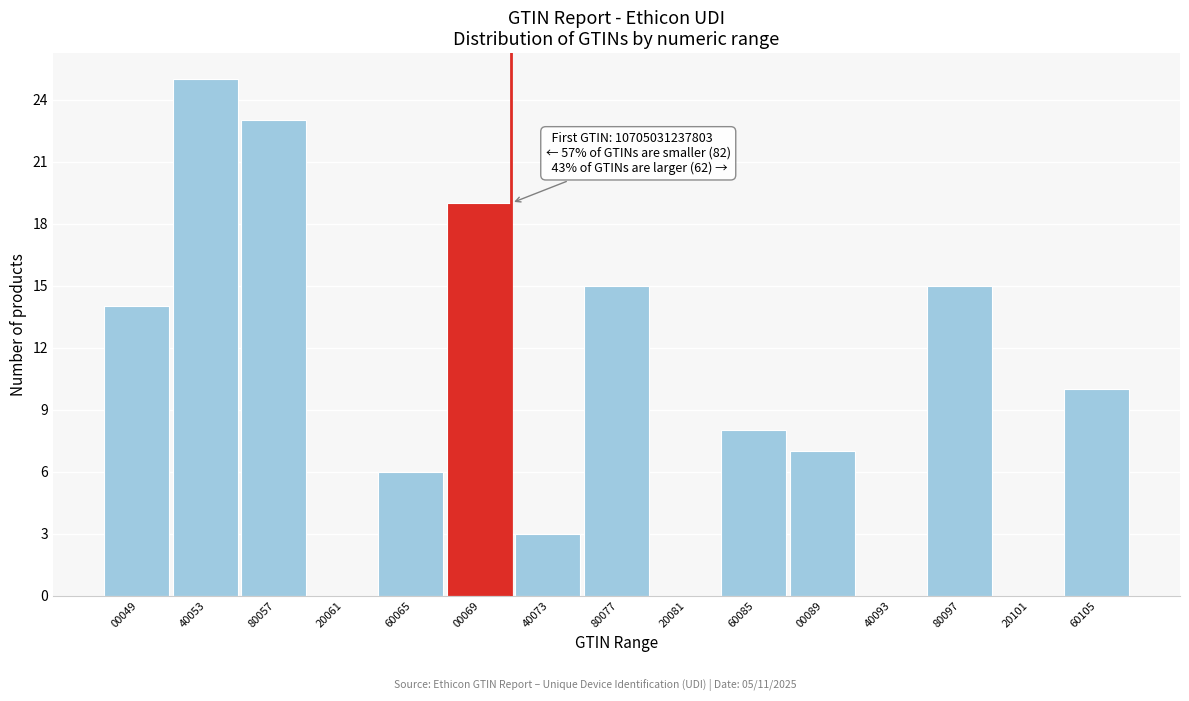

Reading left to right, transcribe all the data shown in this chart.

00049=14	40053=25	80057=23	20061=0	60065=6	00069=19	40073=3	80077=15	20081=0	60085=8	00089=7	40093=0	80097=15	20101=0	60105=10